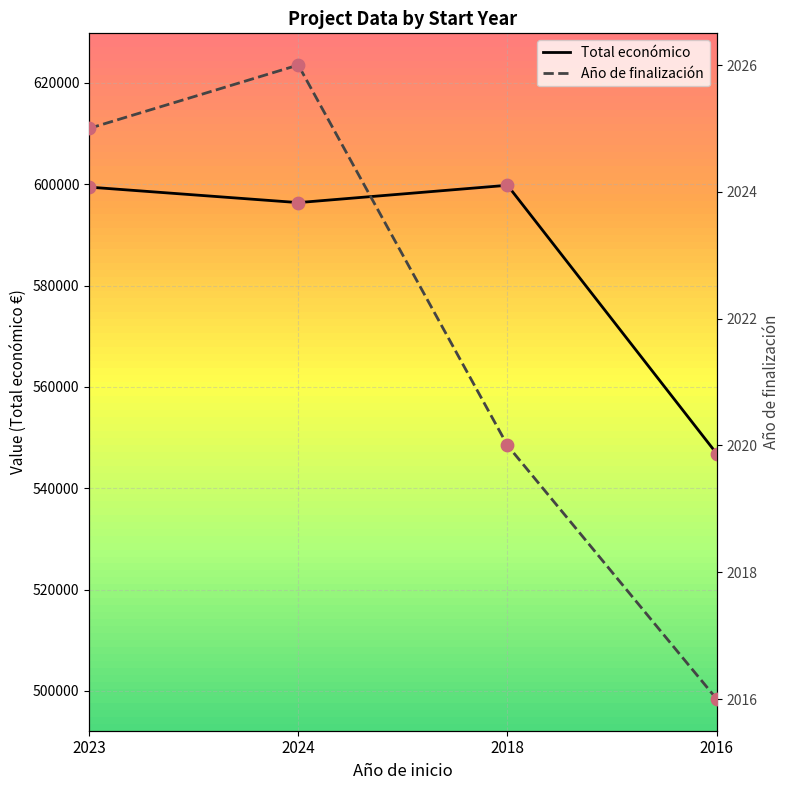

At which category is the sum across all series the highest?

2018